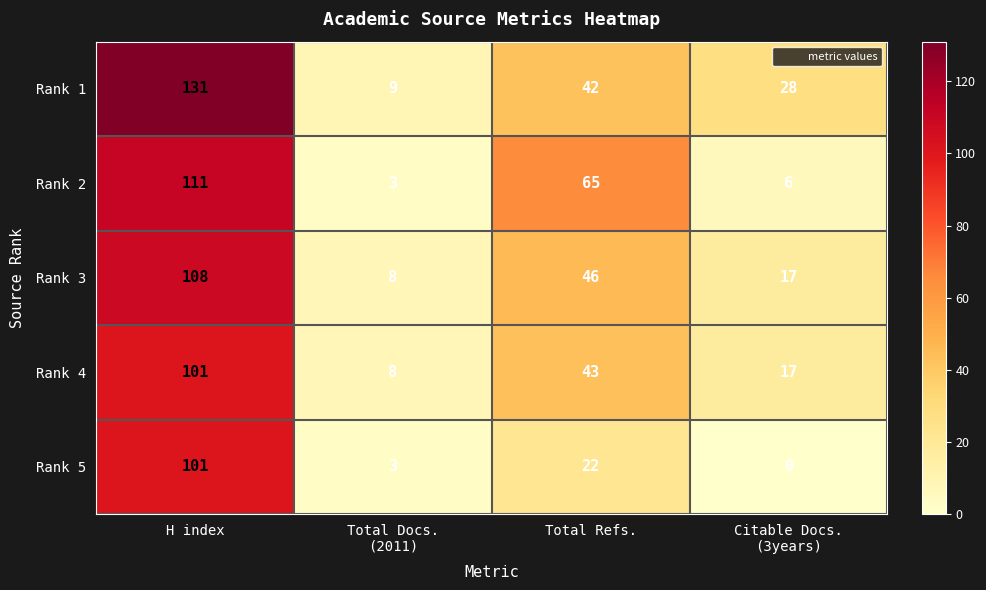

Where is Rank 4 nearest to the value 54?

Total Refs.